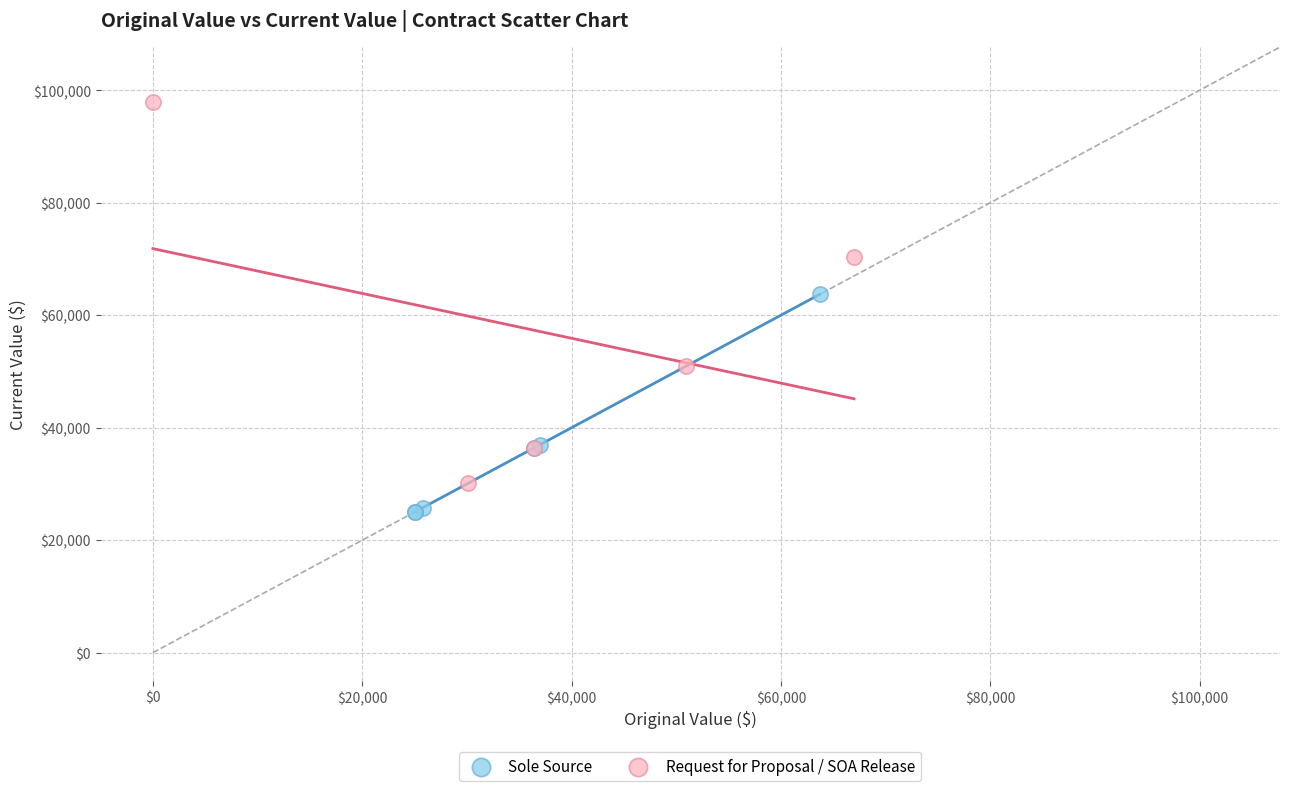

Which series contains the highest Y value?

Request for Proposal / SOA Release